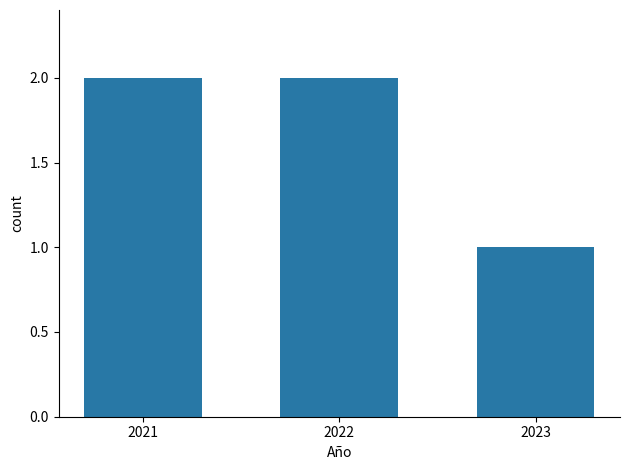

What is the smallest value displayed?

1